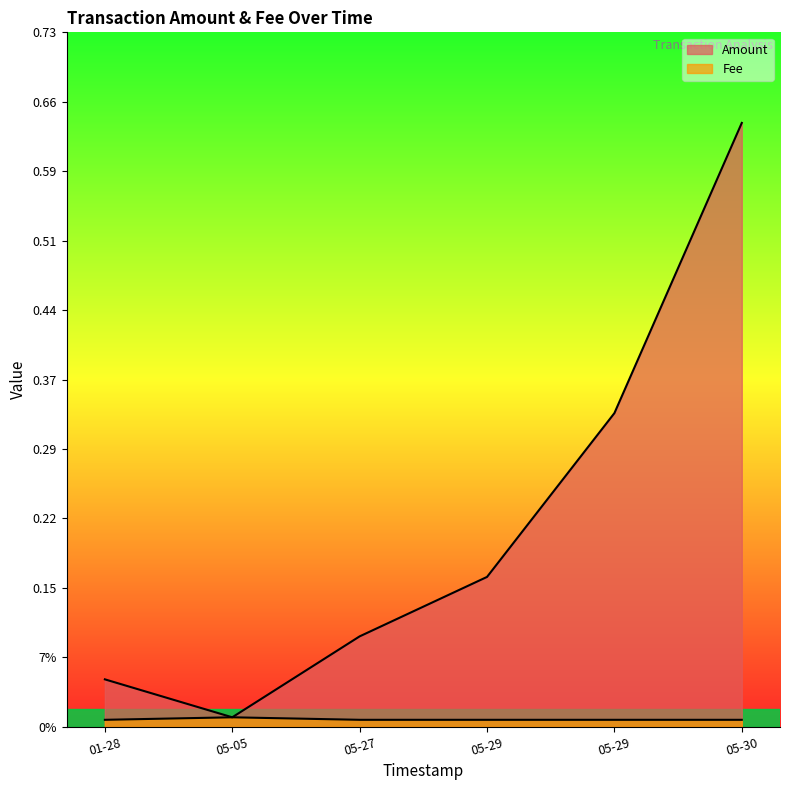

What is the difference between the Amount values at 2019-05-29 07:16:39 and 2019-05-05 15:25:27?

0.1